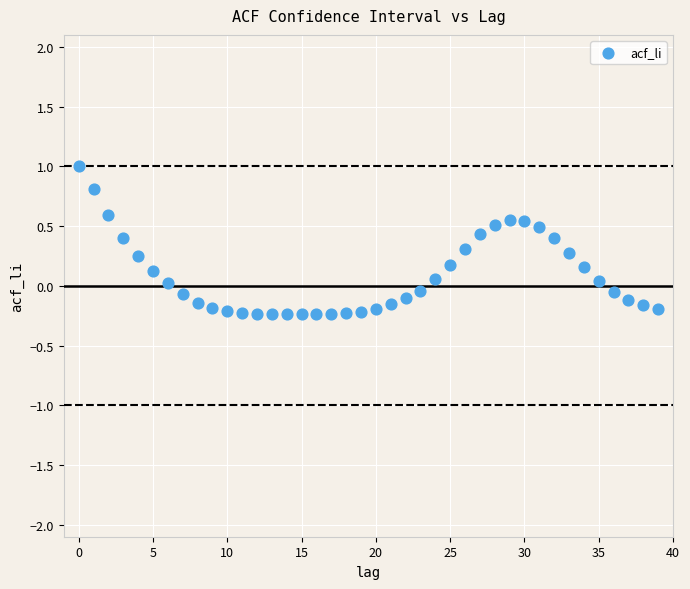

What is the range of Y values (max minus min)?

1.2